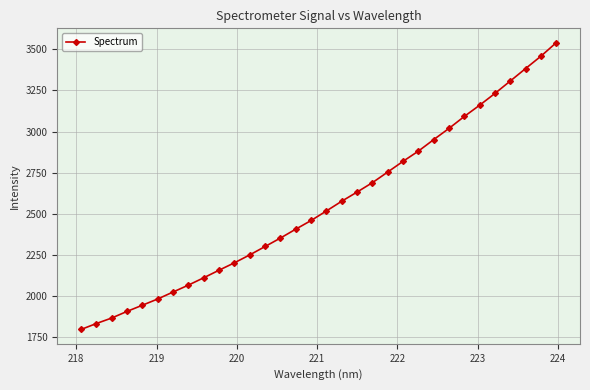

What is the difference between the second highest and minimum values?

1663.4